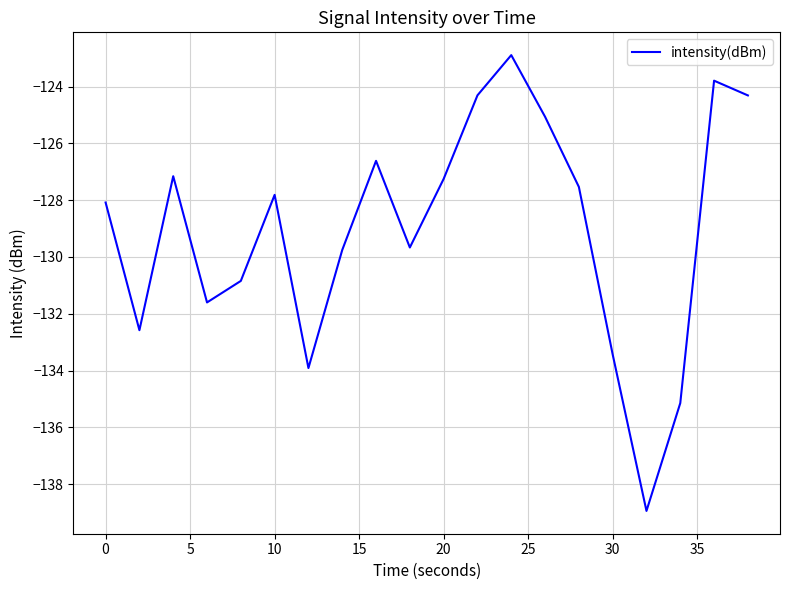

Reading left to right, what are all the values shown in this chart?

-128.1	-132.6	-127.2	-131.6	-130.8	-127.8	-133.9	-129.8	-126.6	-129.7	-127.3	-124.3	-122.9	-125.1	-127.5	-133.4	-138.9	-135.1	-123.8	-124.3